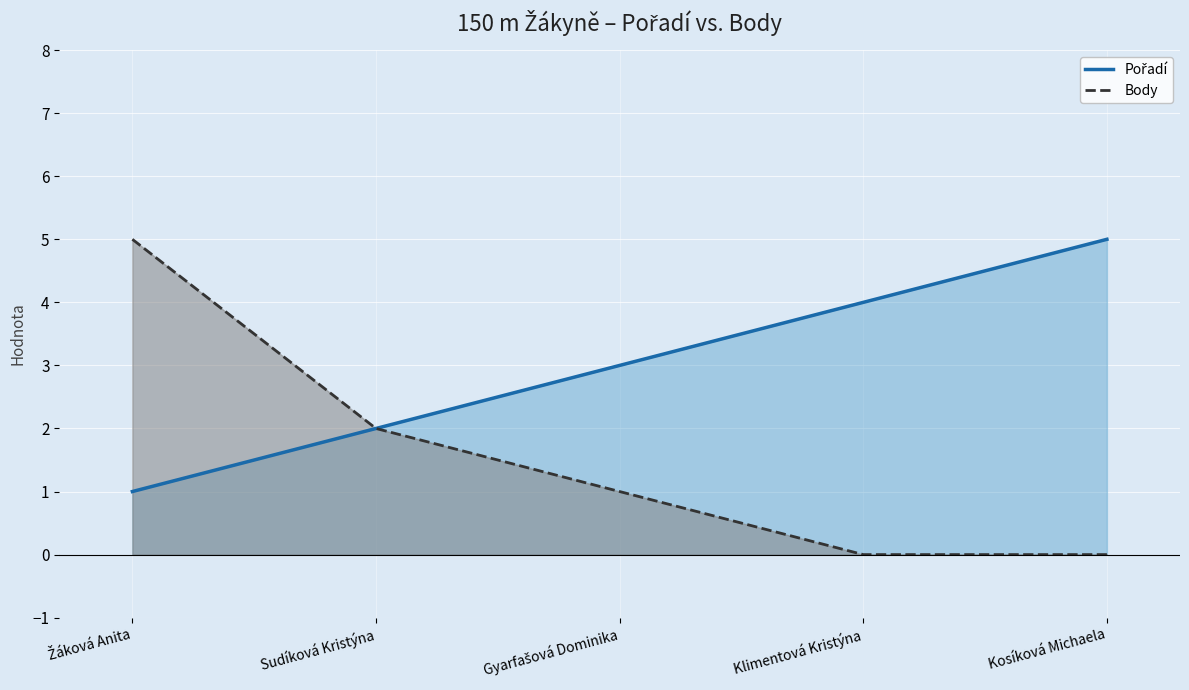

Rank the series at Kosíková Michaela from lowest to highest value.

Body, Pořadí